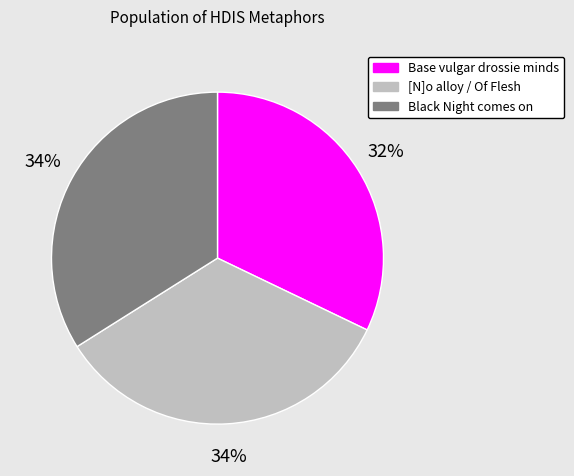

Which category has the smallest portion of the pie?

Base vulgar drossie minds